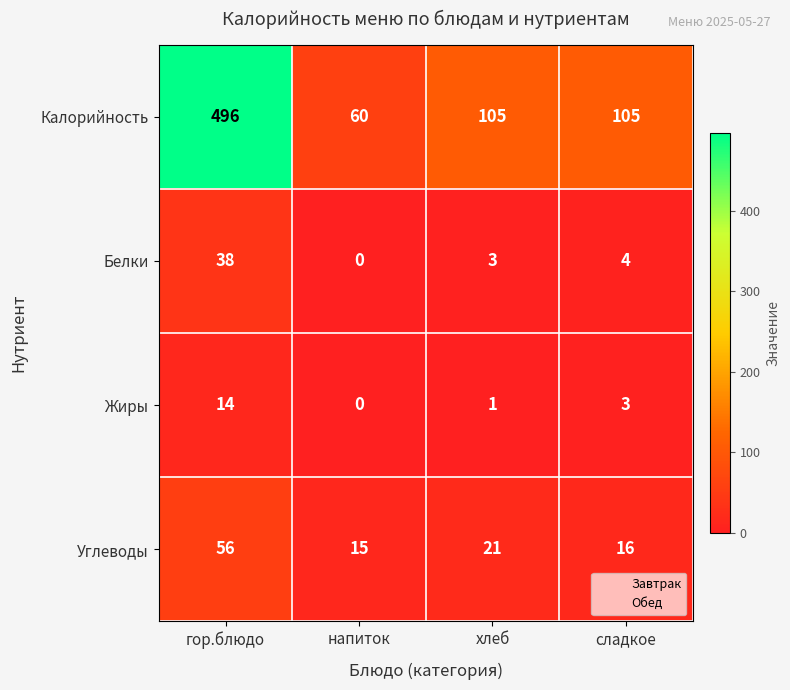

Reading left to right, extract all data points from this chart.

Калорийность: 496	60	105	105
Белки: 38	0	3	4
Жиры: 14	0	1	3
Углеводы: 56	15	21	16